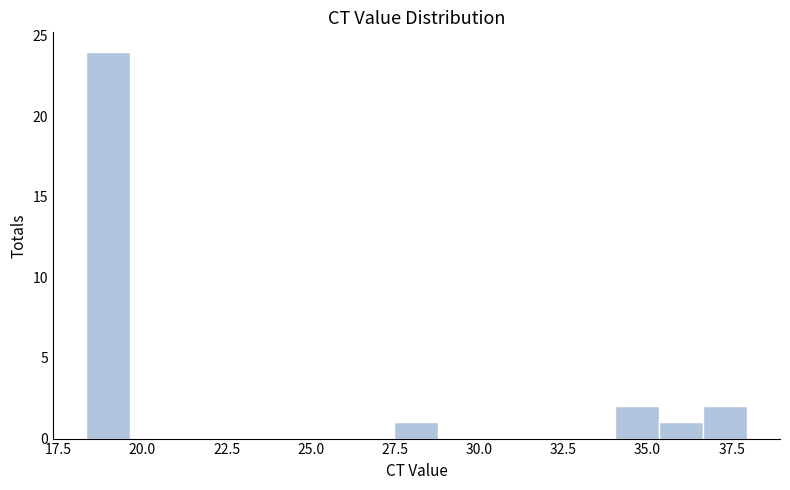

Read against the x-axis, roughly where is the centre of the tallest bar?

19.0